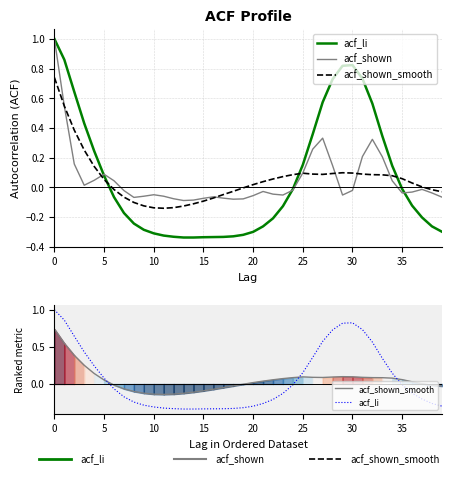

The acf_shown series shows -0.1 at 15. True or false?

True